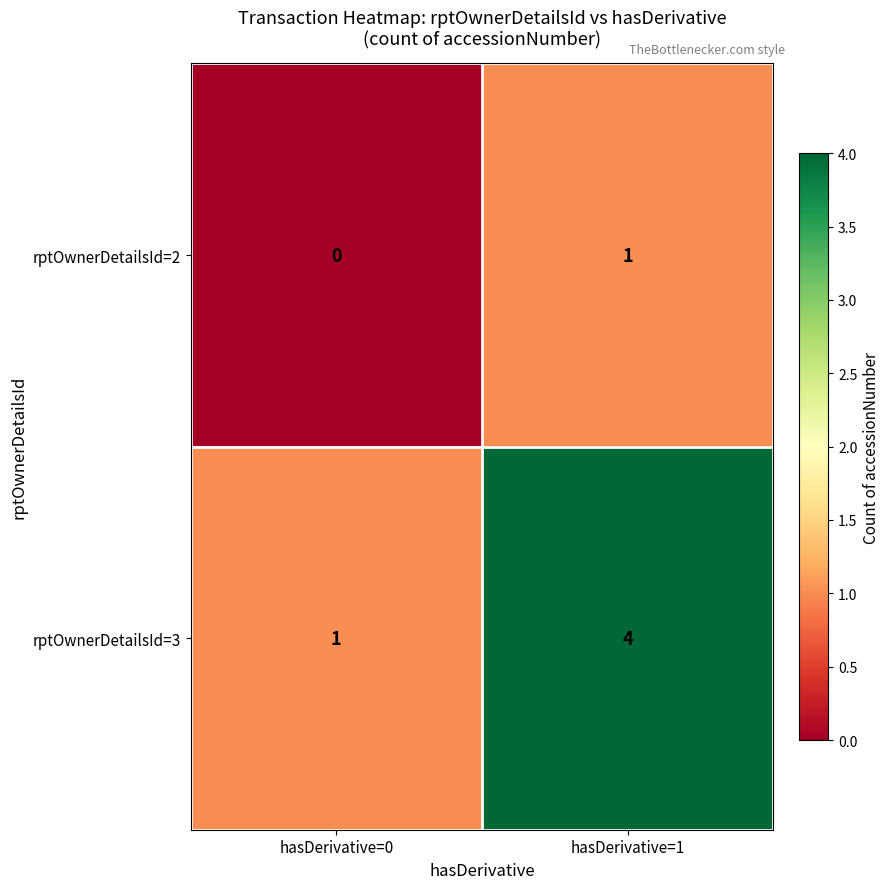

Reading left to right, transcribe all the data shown in this chart.

rptOwnerDetailsId=2: 0	1
rptOwnerDetailsId=3: 1	4